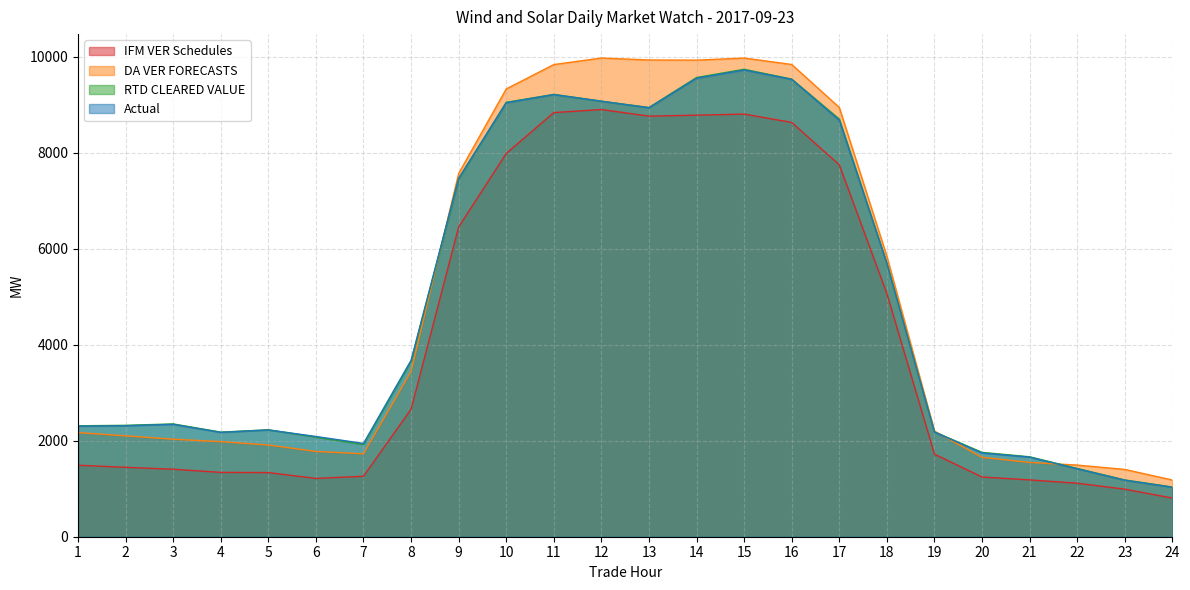

Rank the categories by DA VER FORECASTS value from highest to lowest.

12, 15, 13, 14, 16, 11, 10, 17, 9, 18, 8, 19, 1, 2, 3, 4, 5, 6, 7, 20, 21, 22, 23, 24